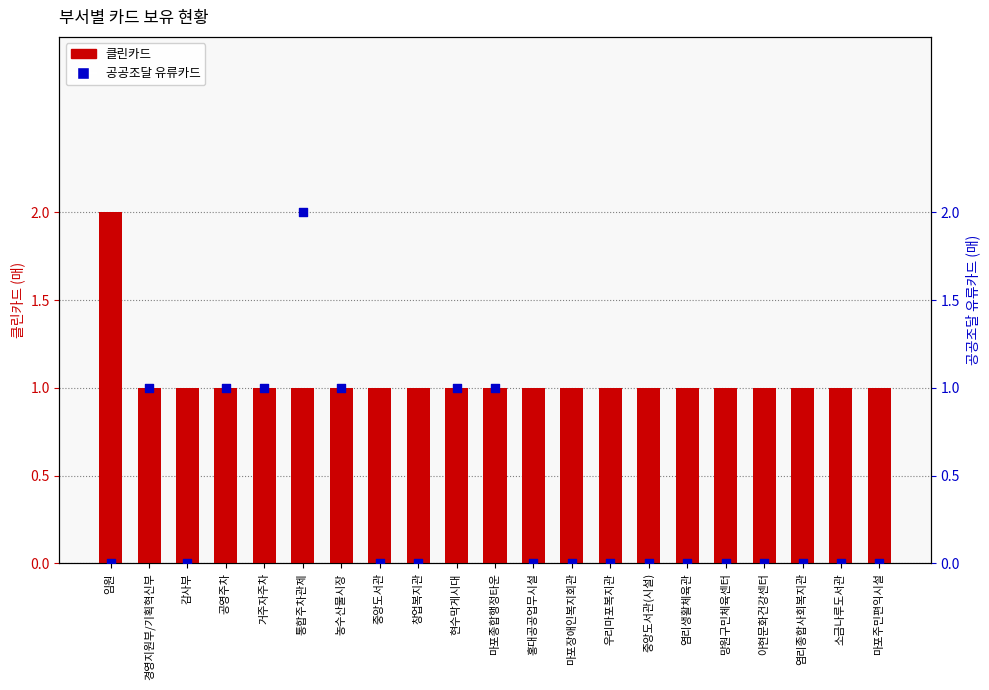

Which series has the widest spread of Y values?

공공조달 유류카드